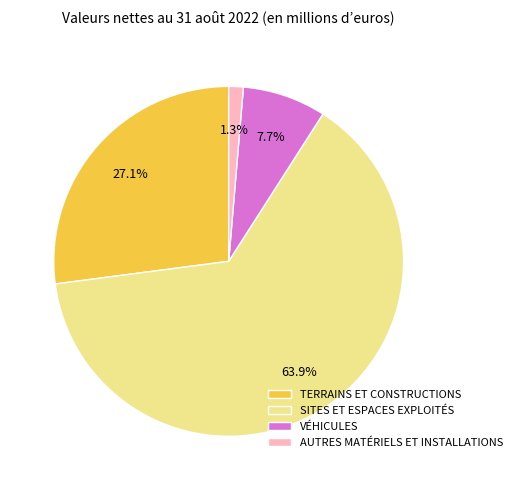

What percentage is the TERRAINS ET CONSTRUCTIONS slice, to the nearest percent?

27%